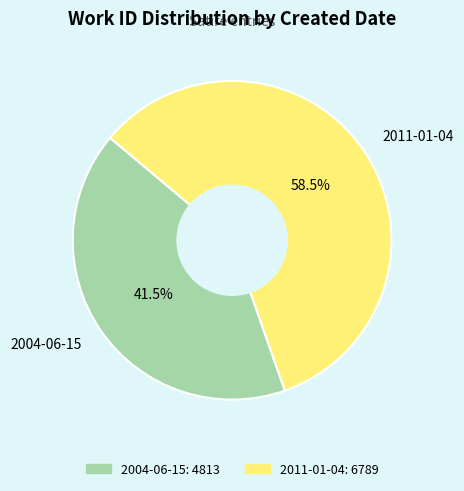

Approximately how many times larger is the value at 2004-06-15 compared to 2011-01-04?

0.7